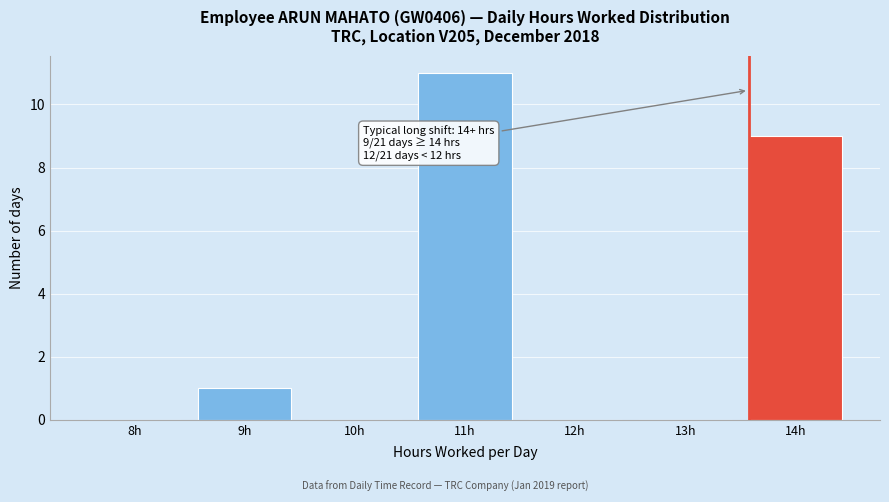

Reading right to left, extract all data points from this chart.

14h=9	13h=0	12h=0	11h=11	10h=0	9h=1	8h=0